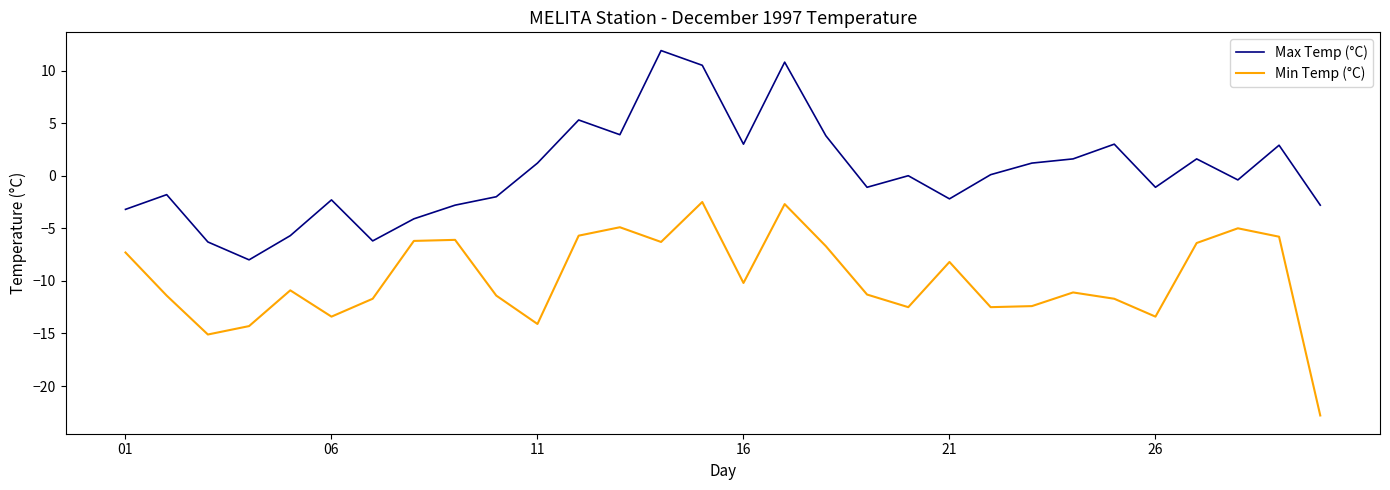

What is the difference between the second highest and minimum values in the Max Temp (°C) series?

18.8